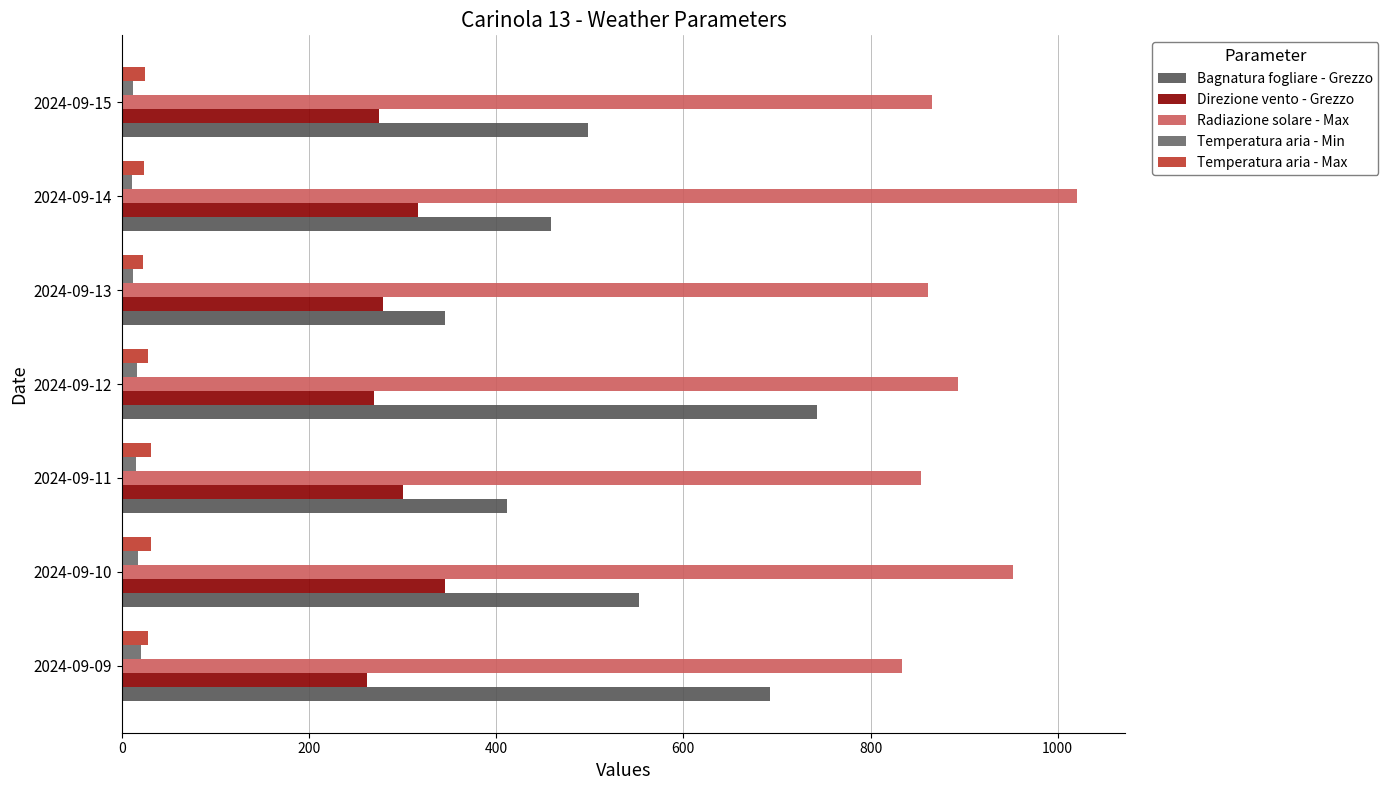

How many distinct data groups are displayed?

5